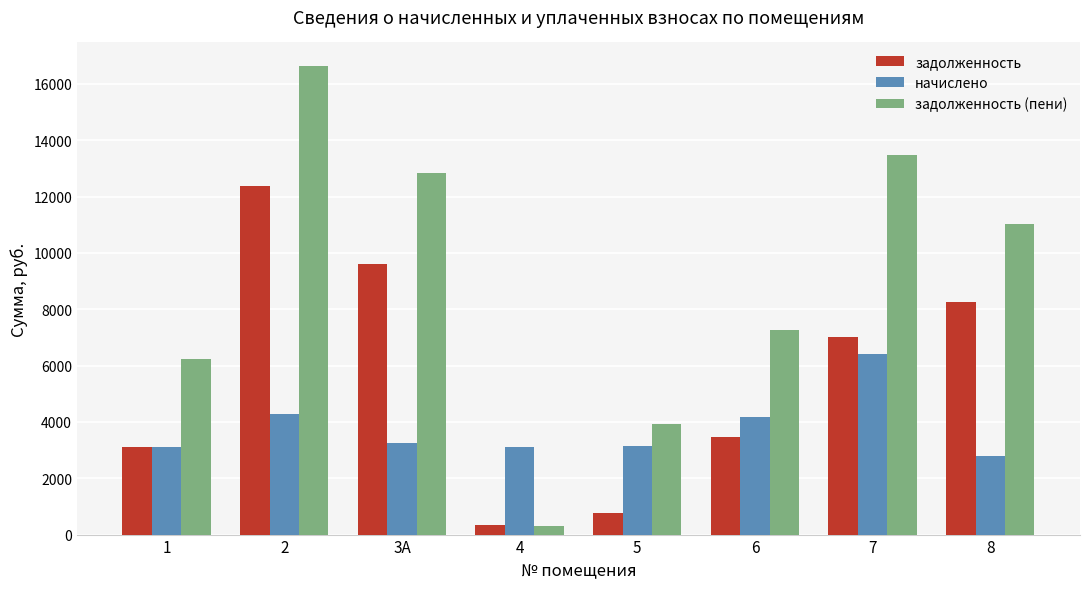

At 8, list the series in order from largest to smallest.

задолженность (пени), задолженность, начислено